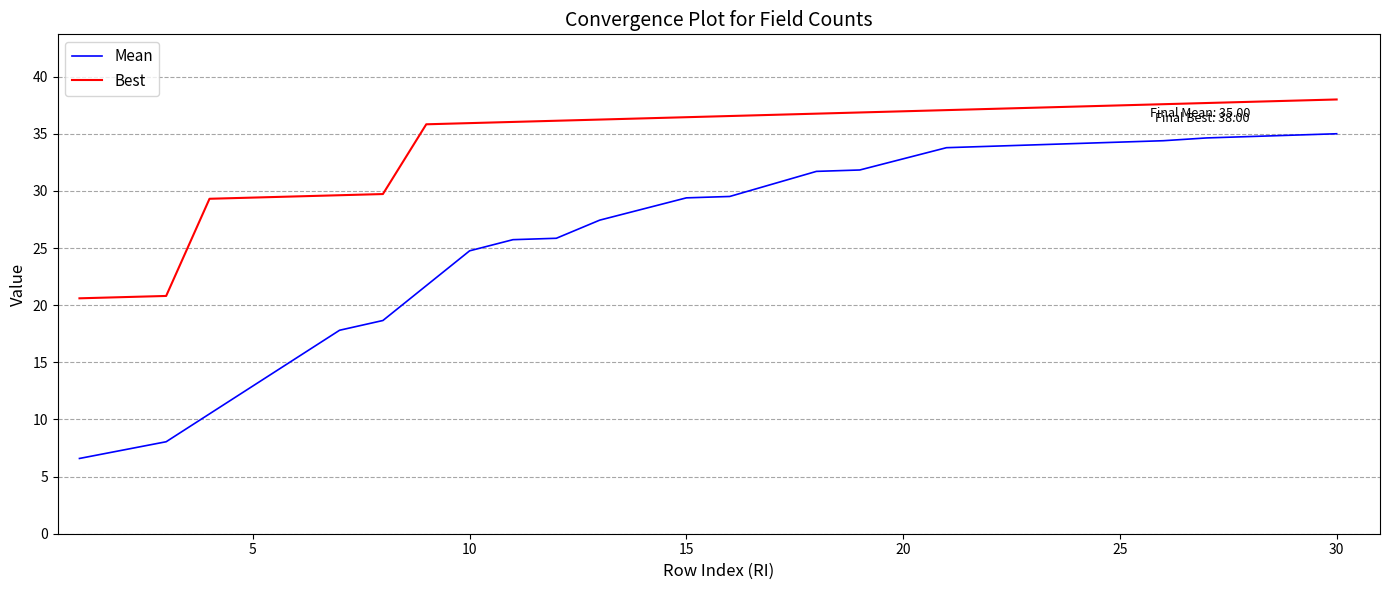

Which series has the largest total across all categories?

Best